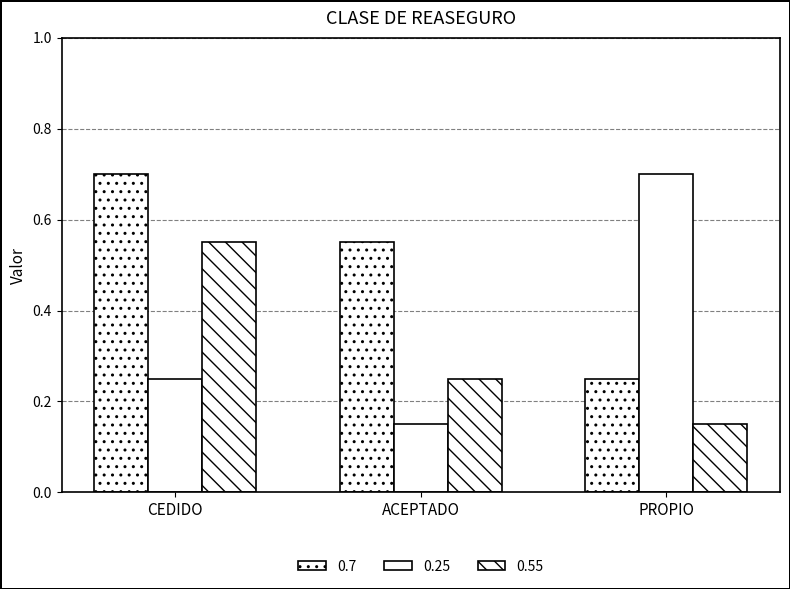

Does the chart contain any negative values?

No